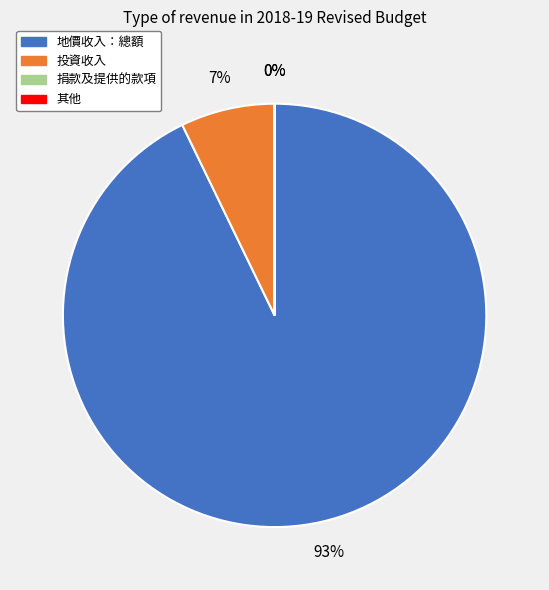

True or false: 地價收入：總額 accounts for 93% of the total.

True